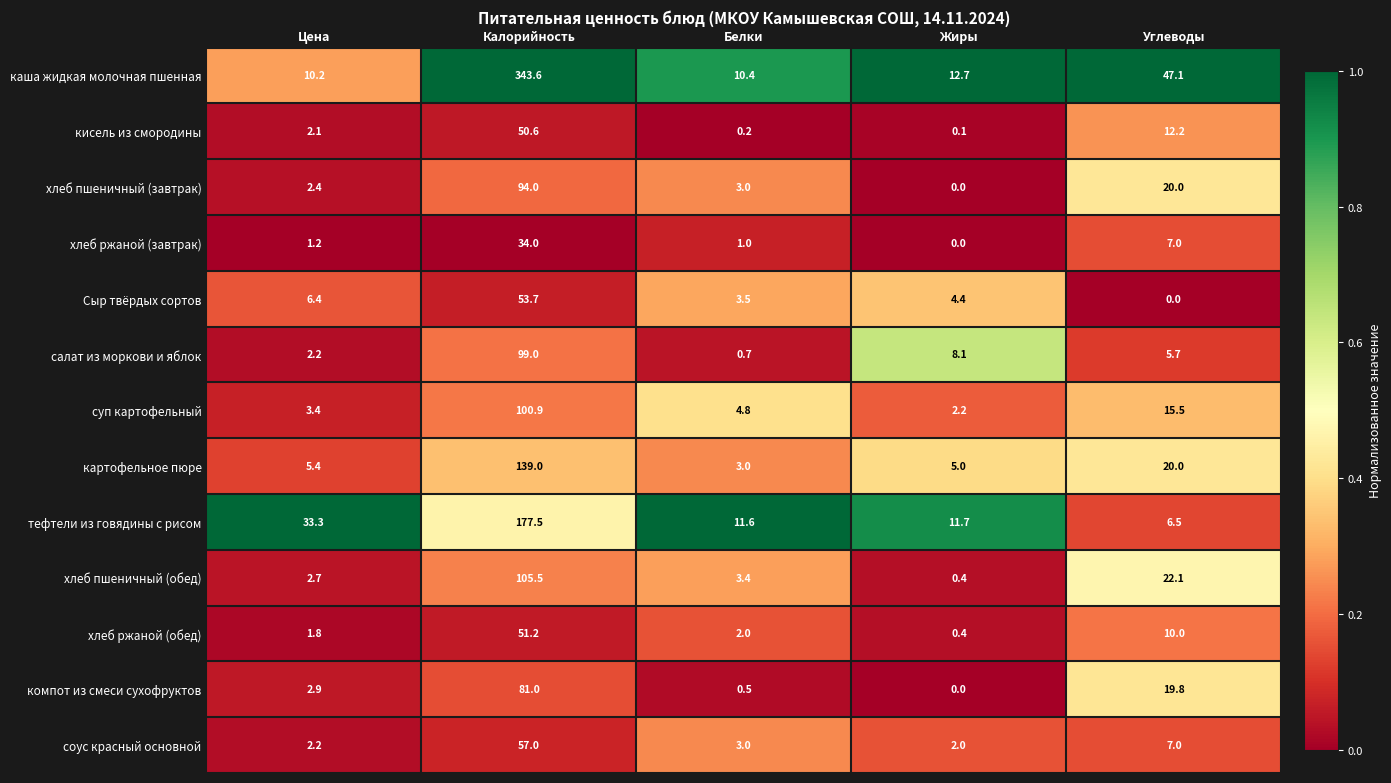

Is the value of картофельное пюре at Углеводы greater than the value of каша жидкая молочная пшенная at Цена?

Yes